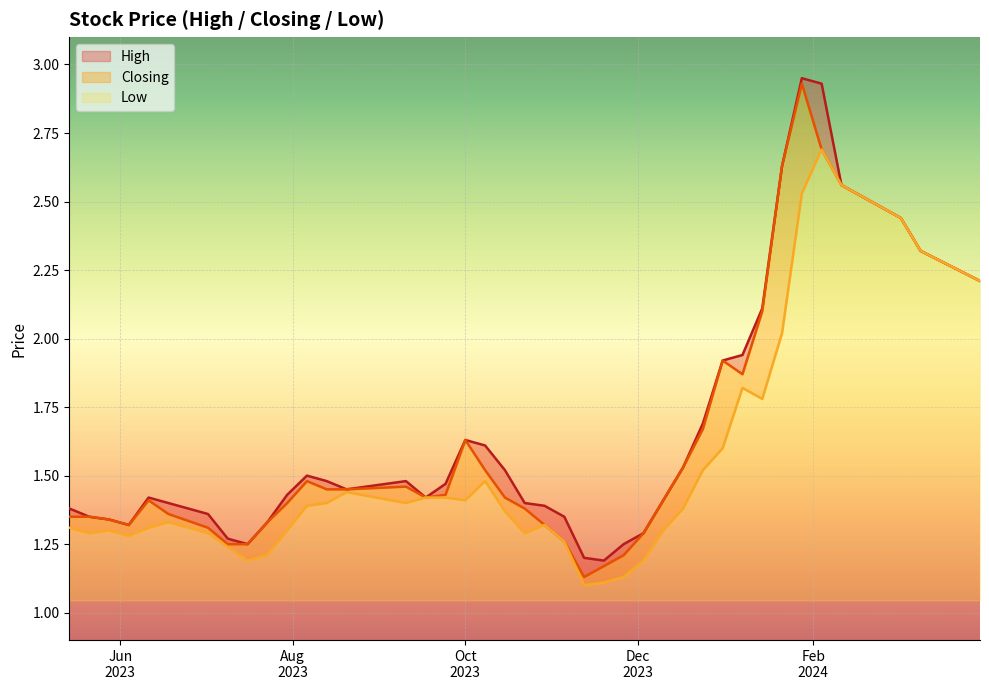

What is the sum of all Low values?

61.4